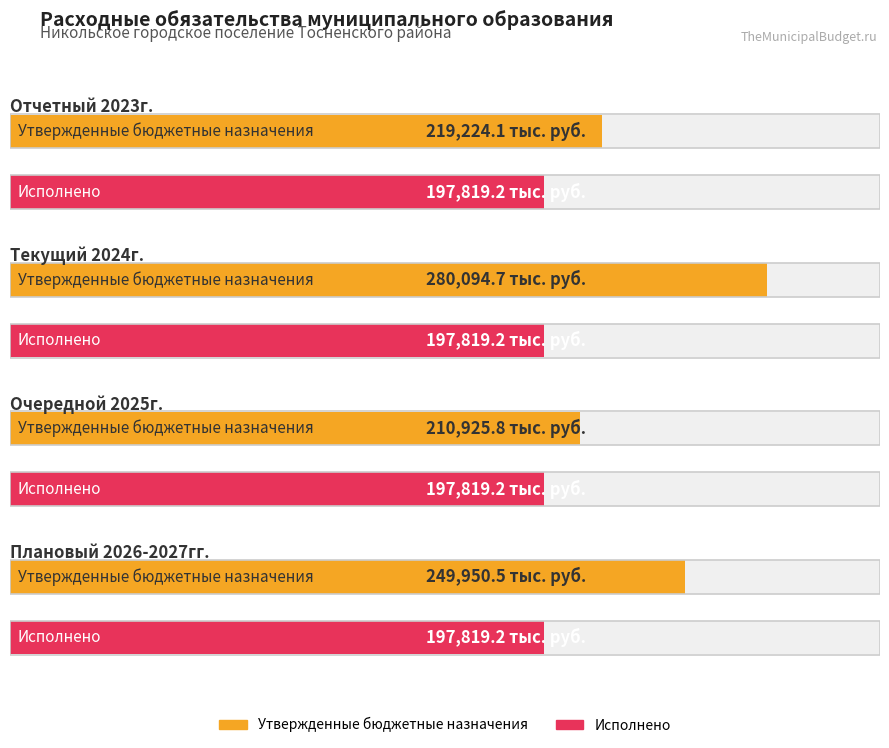

Which category has the highest value in the Утвержденные бюджетные назначения series?

Текущий 2024г.